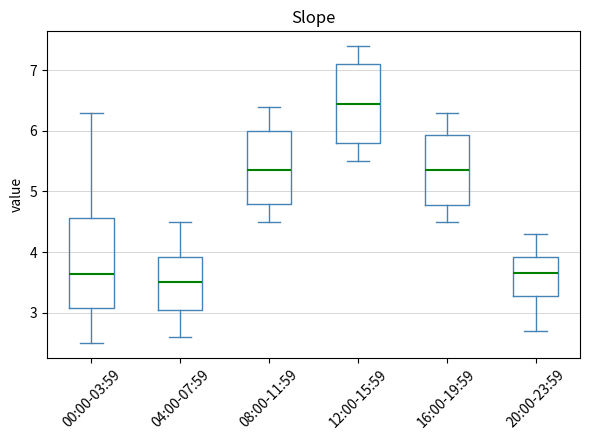

Reading left to right, transcribe this box plot: for each box, give where its median line is, the range the box spans, and where its two whiskers end, as read against the y-axis. The values are not printed on the chart, so give them approximately, as read against the axis.

00:00-03:59: median 3.6, box 3.1 to 4.6, whiskers 2.5 to 6.3
04:00-07:59: median 3.5, box 3.1 to 3.9, whiskers 2.6 to 4.5
08:00-11:59: median 5.4, box 4.8 to 6.0, whiskers 4.5 to 6.4
12:00-15:59: median 6.5, box 5.8 to 7.1, whiskers 5.5 to 7.4
16:00-19:59: median 5.4, box 4.8 to 5.9, whiskers 4.5 to 6.3
20:00-23:59: median 3.7, box 3.3 to 3.9, whiskers 2.7 to 4.3